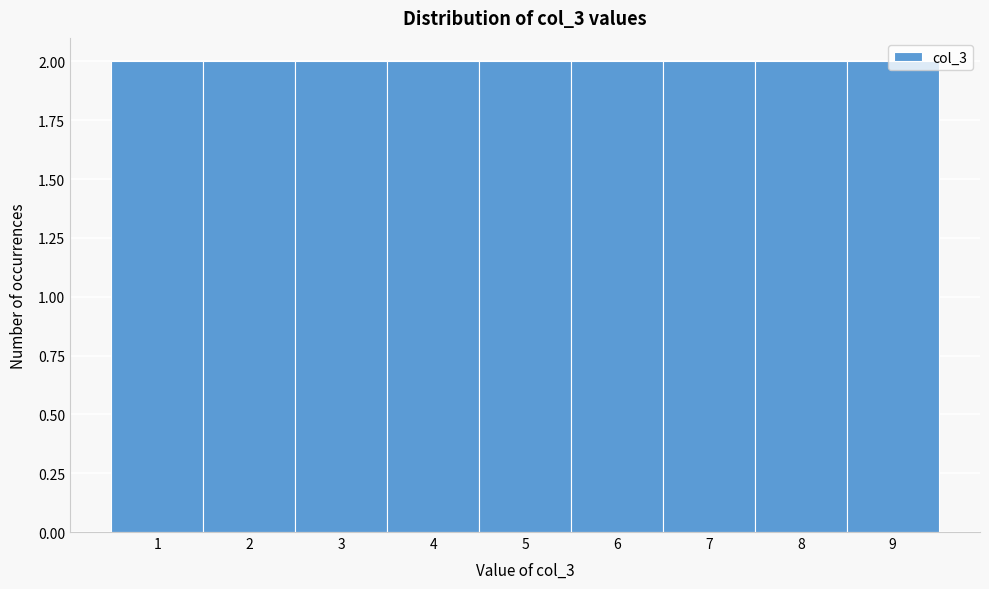

Reading left to right, transcribe this chart: for each bar, give the range it covers on the x-axis and its height. The values are not printed on the chart, so give them approximately, as read against the axis.

0.5 to 1.5: 2
1.5 to 2.5: 2
2.5 to 3.5: 2
3.5 to 4.5: 2
4.5 to 5.5: 2
5.5 to 6.5: 2
6.5 to 7.5: 2
7.5 to 8.5: 2
8.5 to 9.5: 2